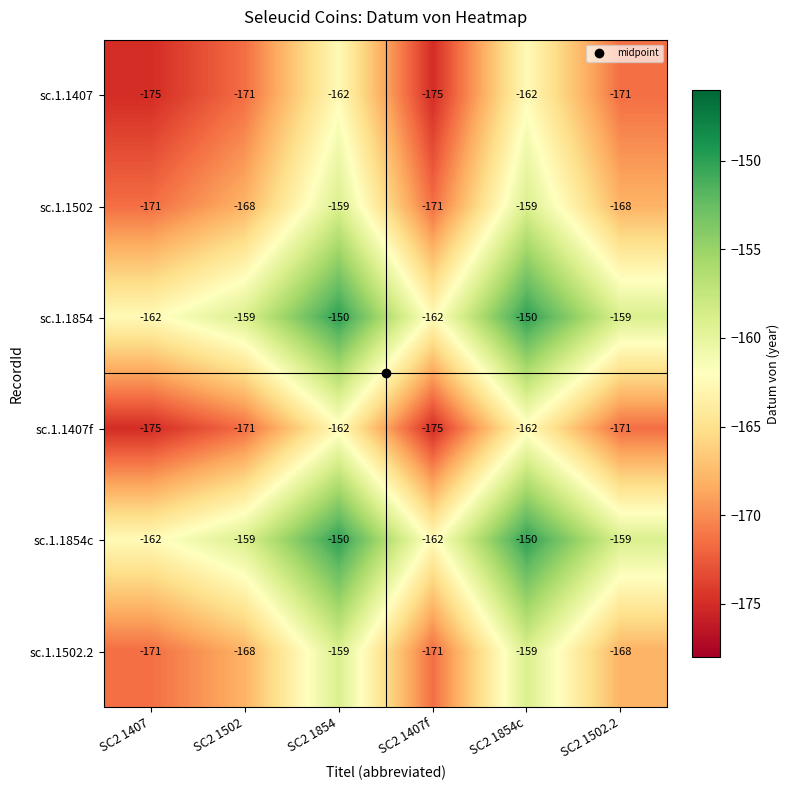

What is the highest value of the sc.1.1854 series?

-150